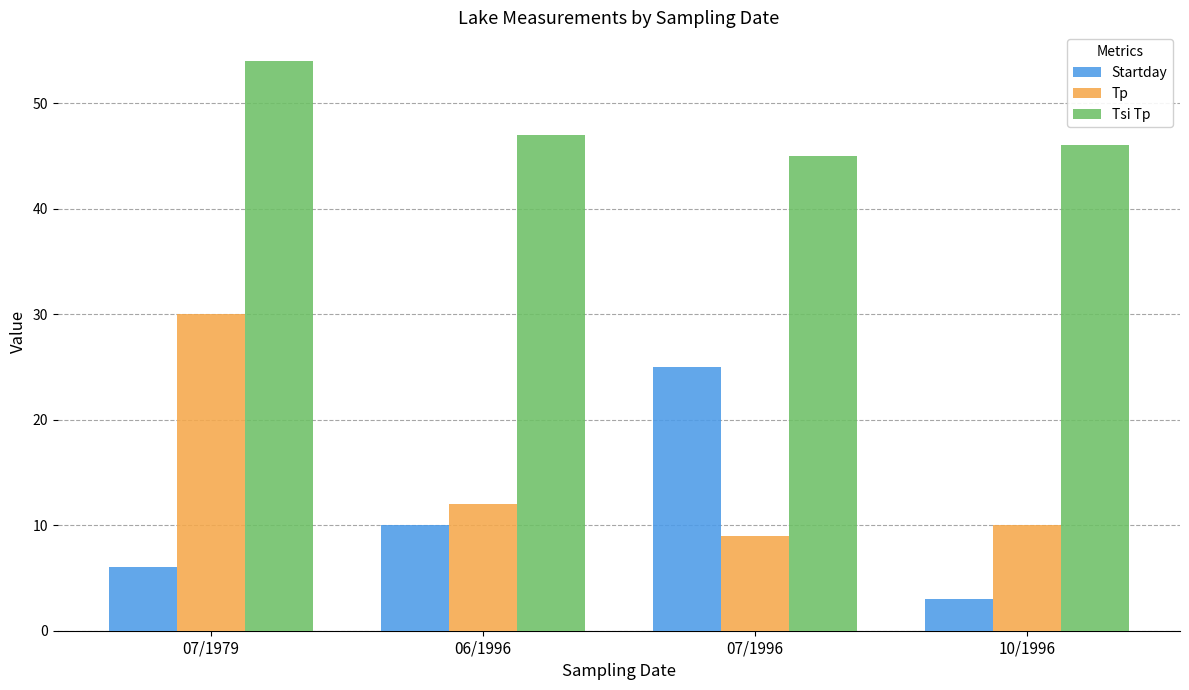

What is the sum of all Tp values?

61